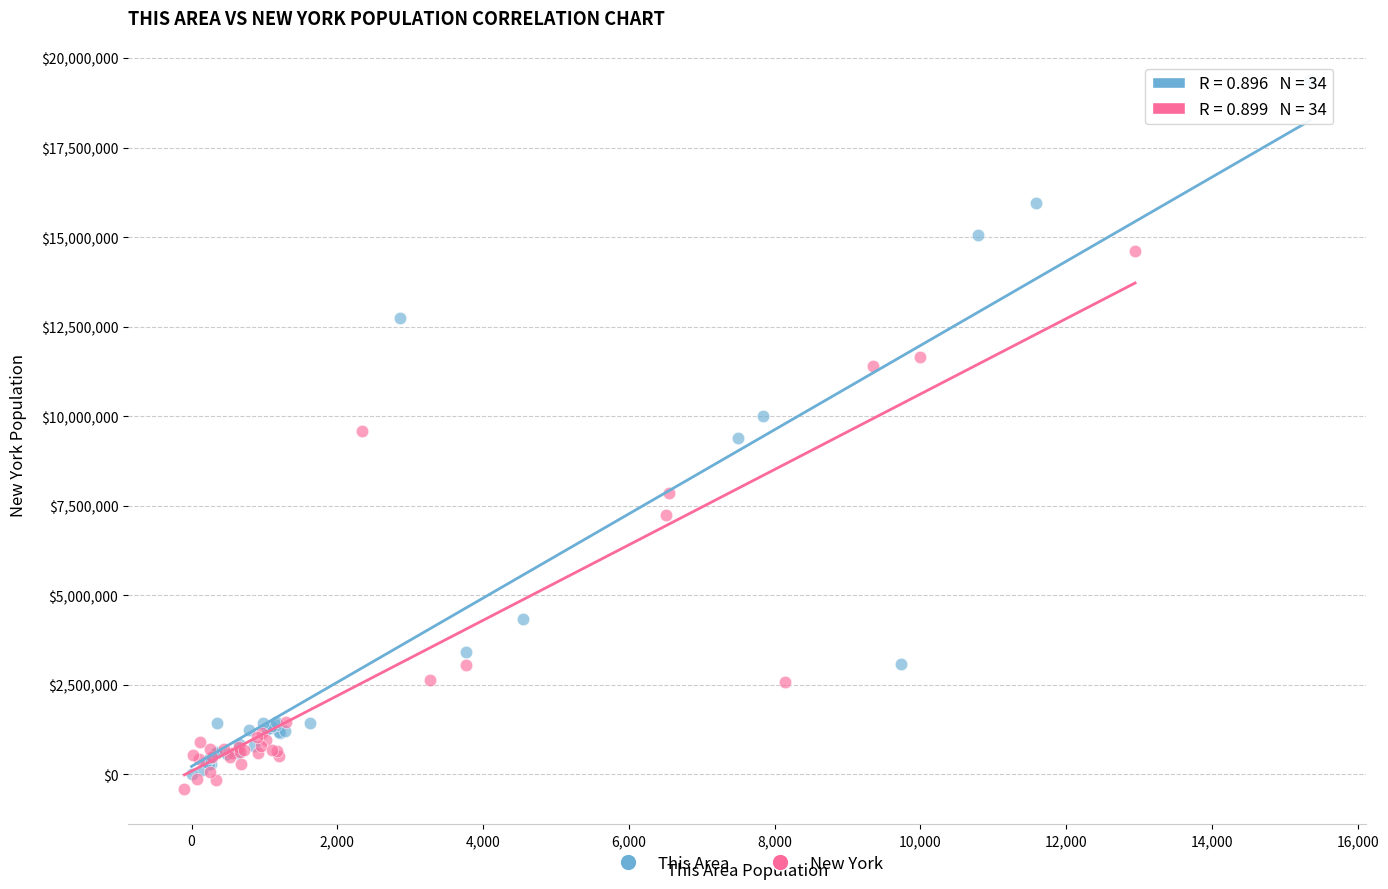

Which series contains the highest Y value?

This Area